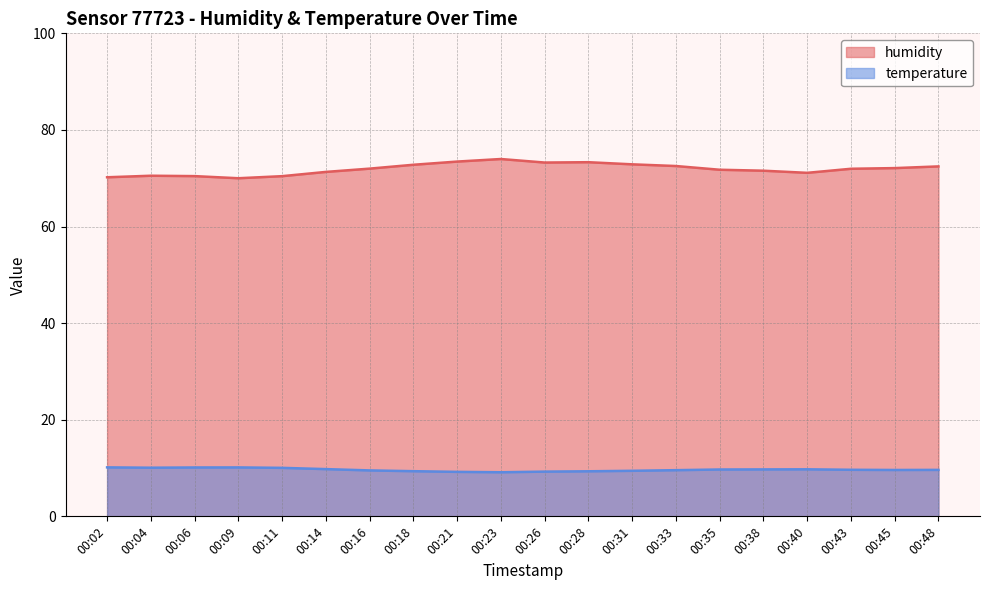

What is the approximate value of temperature at 00:38?

9.7